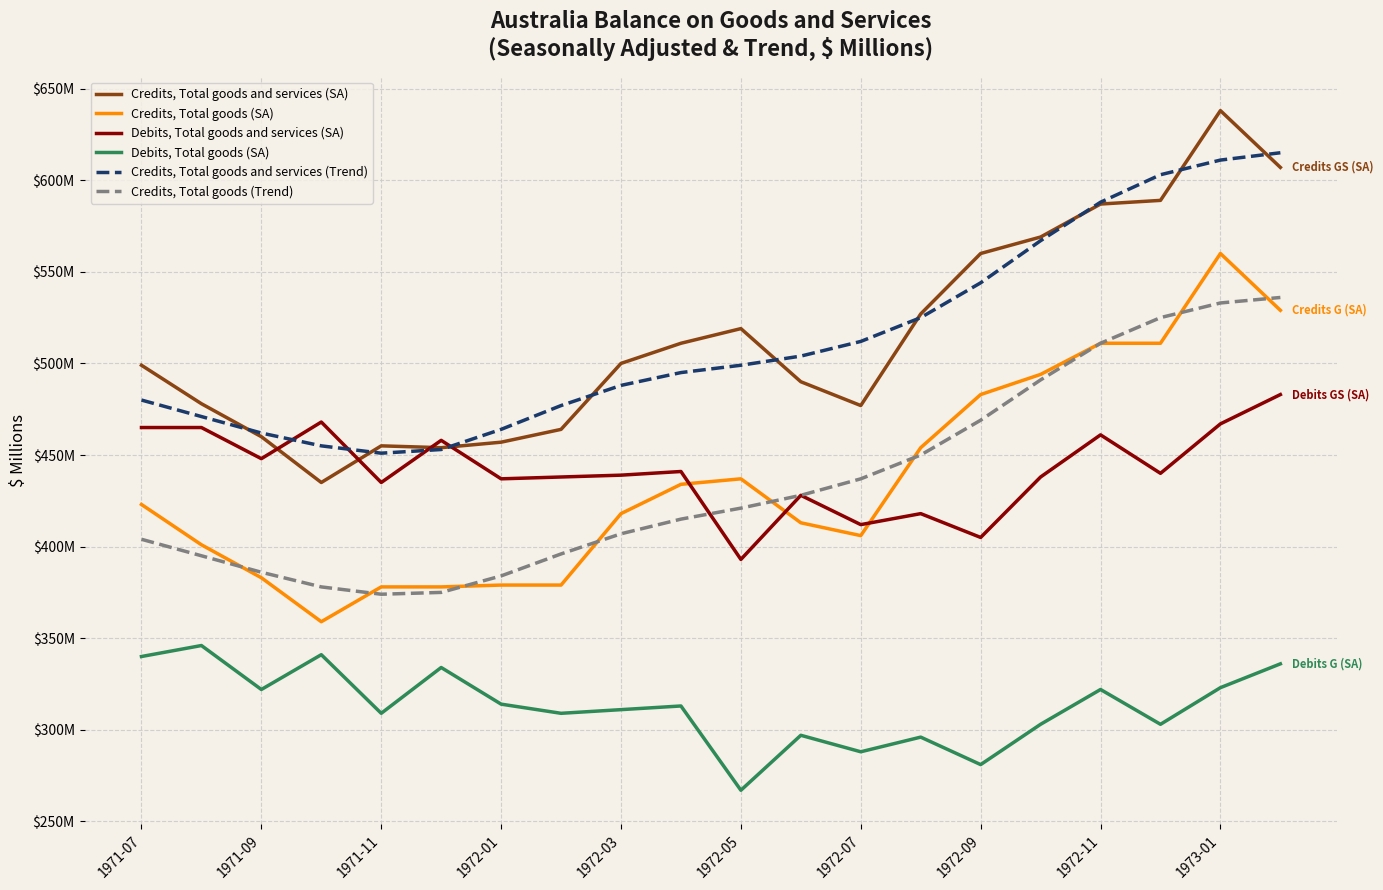

Does the chart have visible grid lines?

Yes